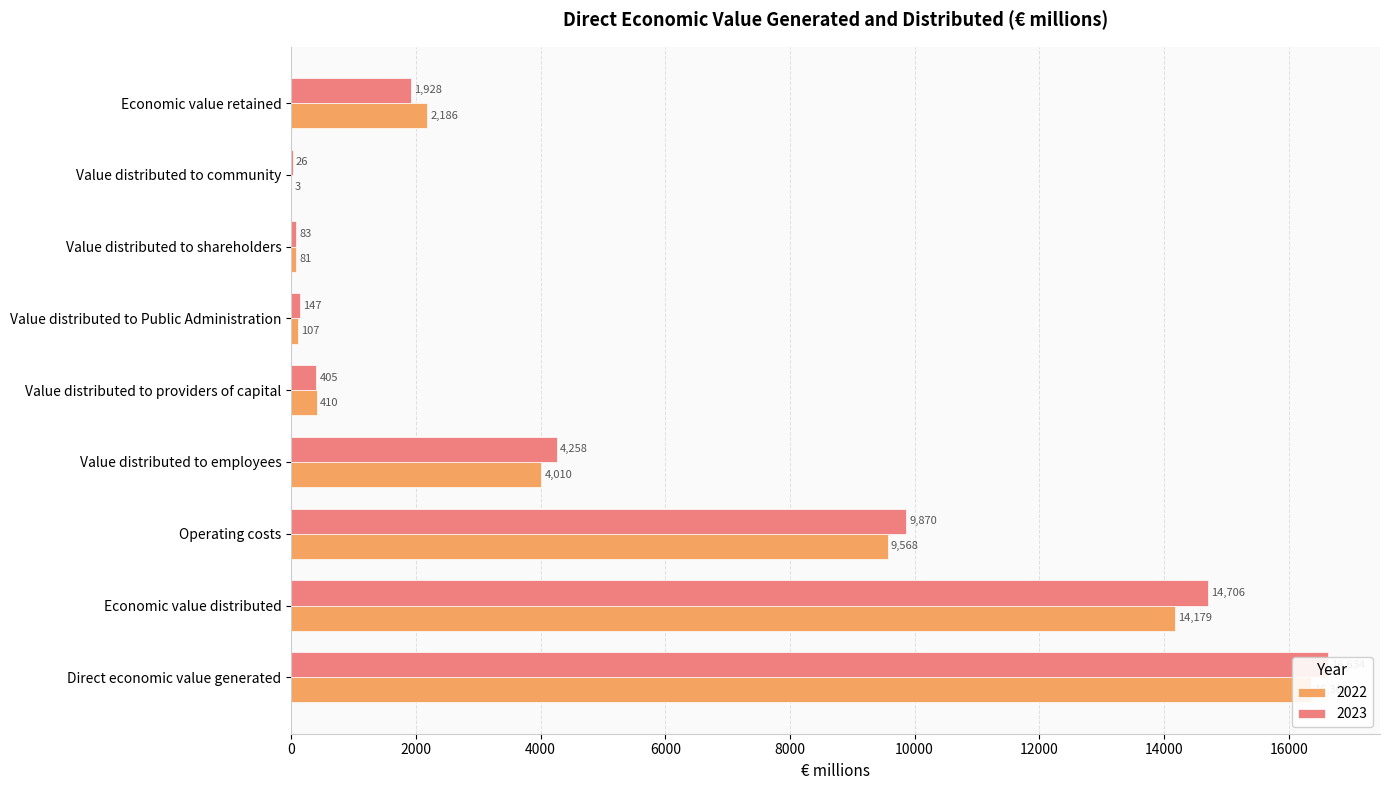

At how many categories does at least one series exceed 1481?

5